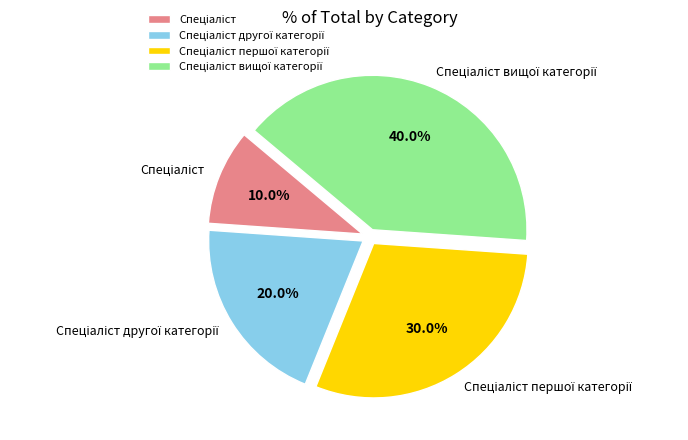

How many slices are in this pie chart?

4